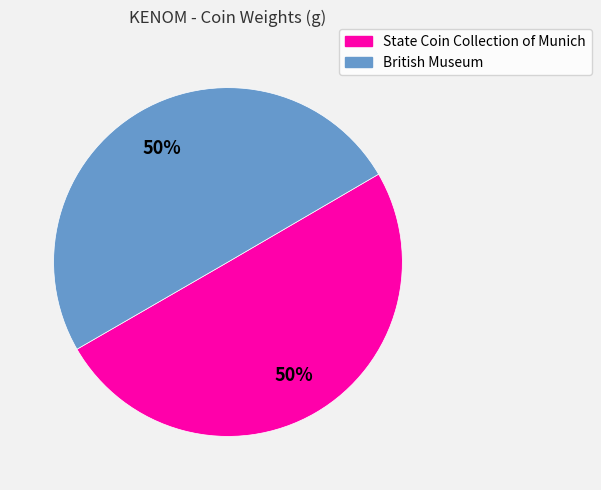

To the nearest percent, what portion does State Coin Collection of Munich represent?

50%